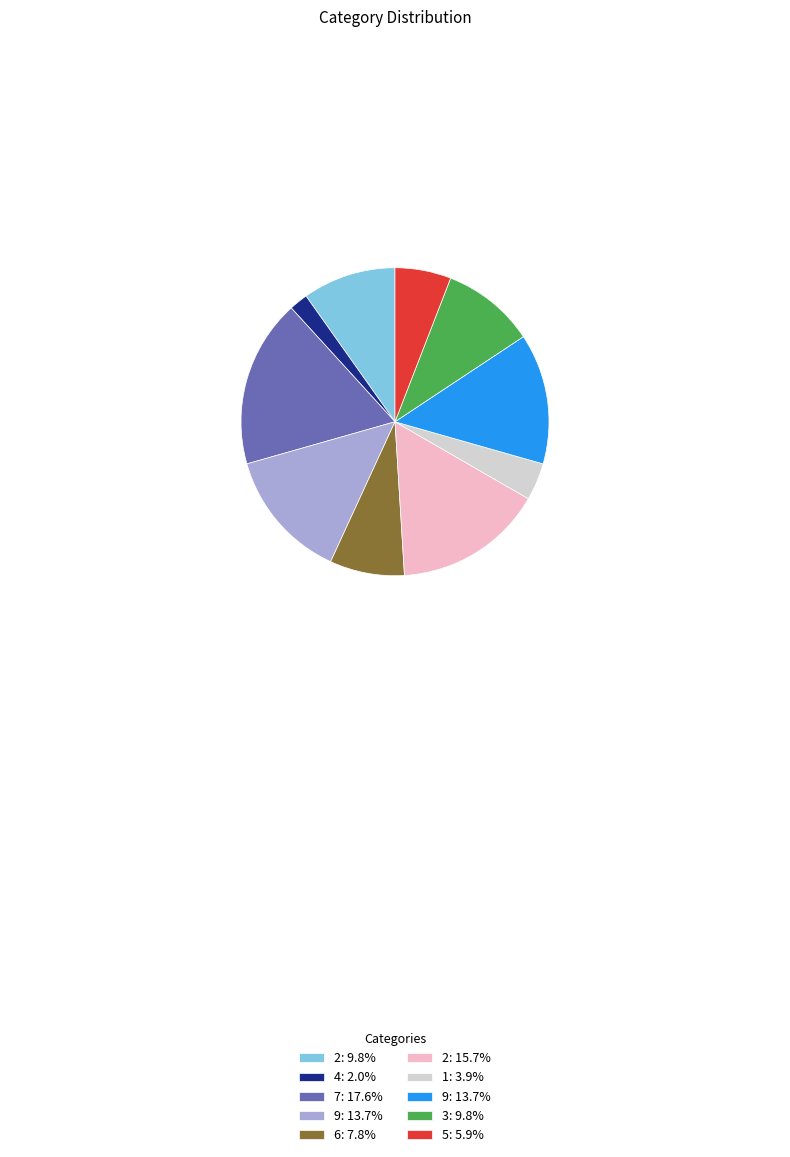

Is there any slice that represents more than half of the pie?

No